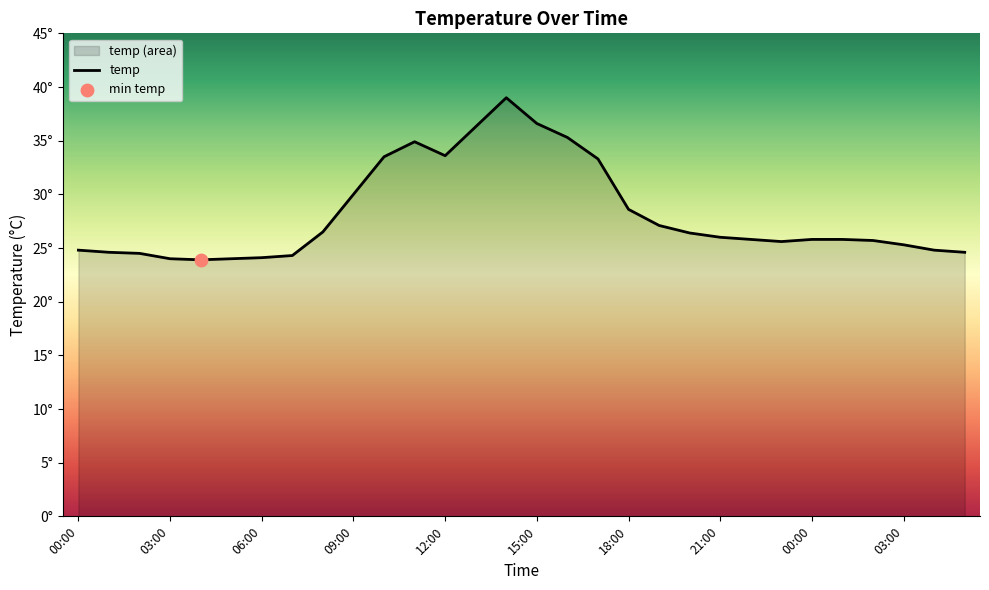

What is the ratio of the value at 10:00 to the value at 02:00?

1.4